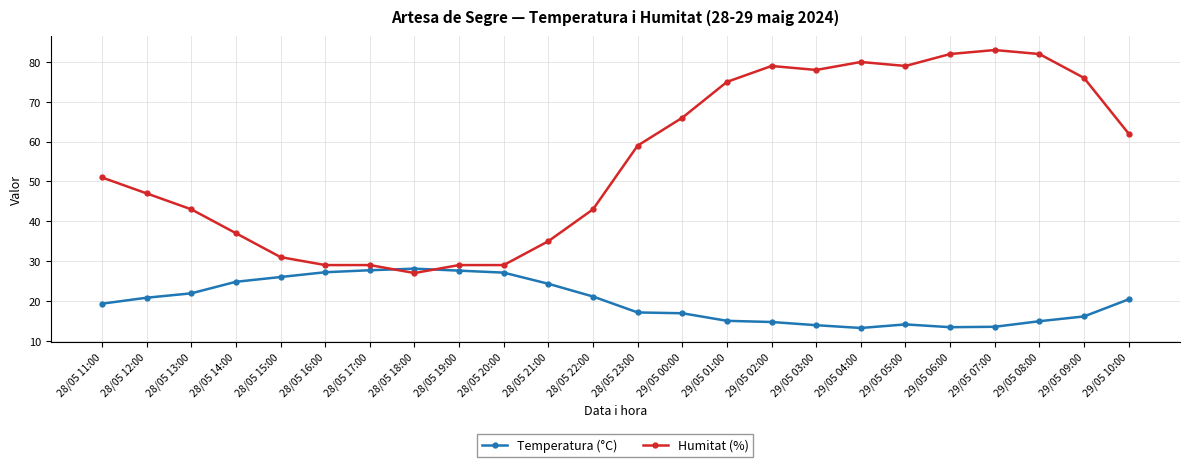

What is the total value across all series at 28/05 12:00?

67.8